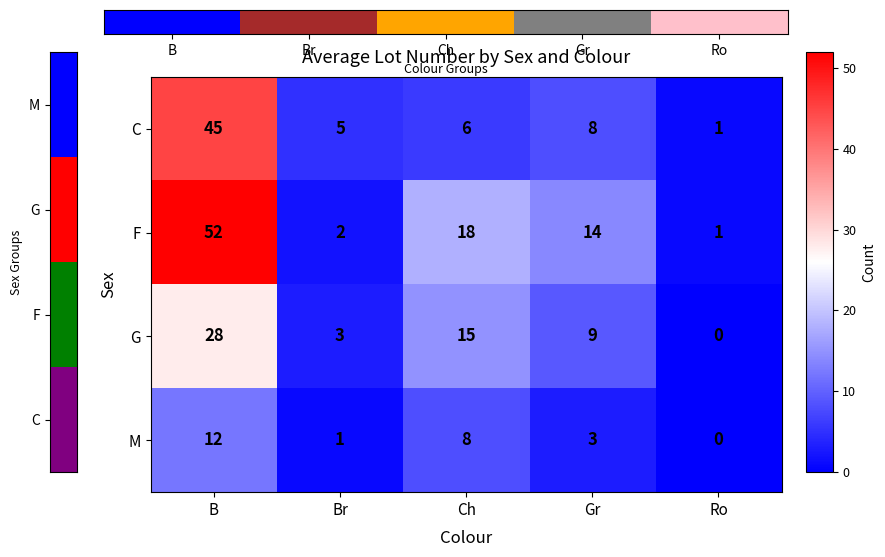

At how many categories does at least one series exceed 41?

1